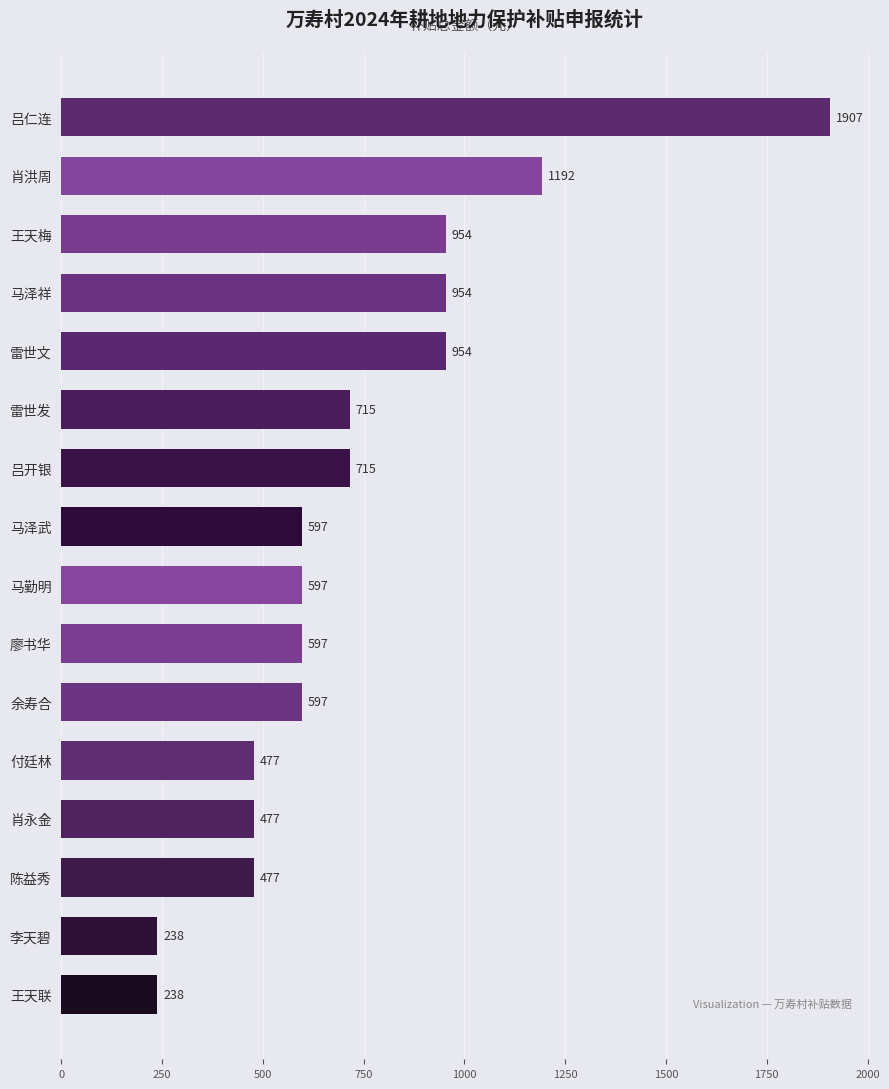

Is it true that the value at 雷世文 is 558.3?

False